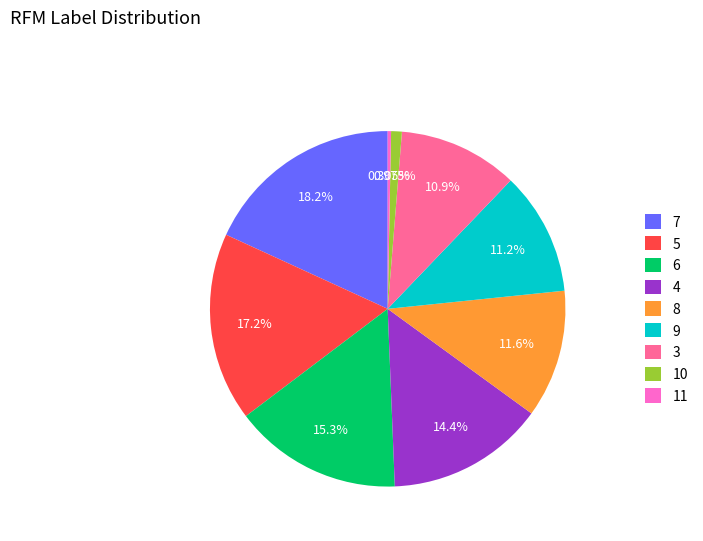

To the nearest percent, what is the average slice percentage?

11%